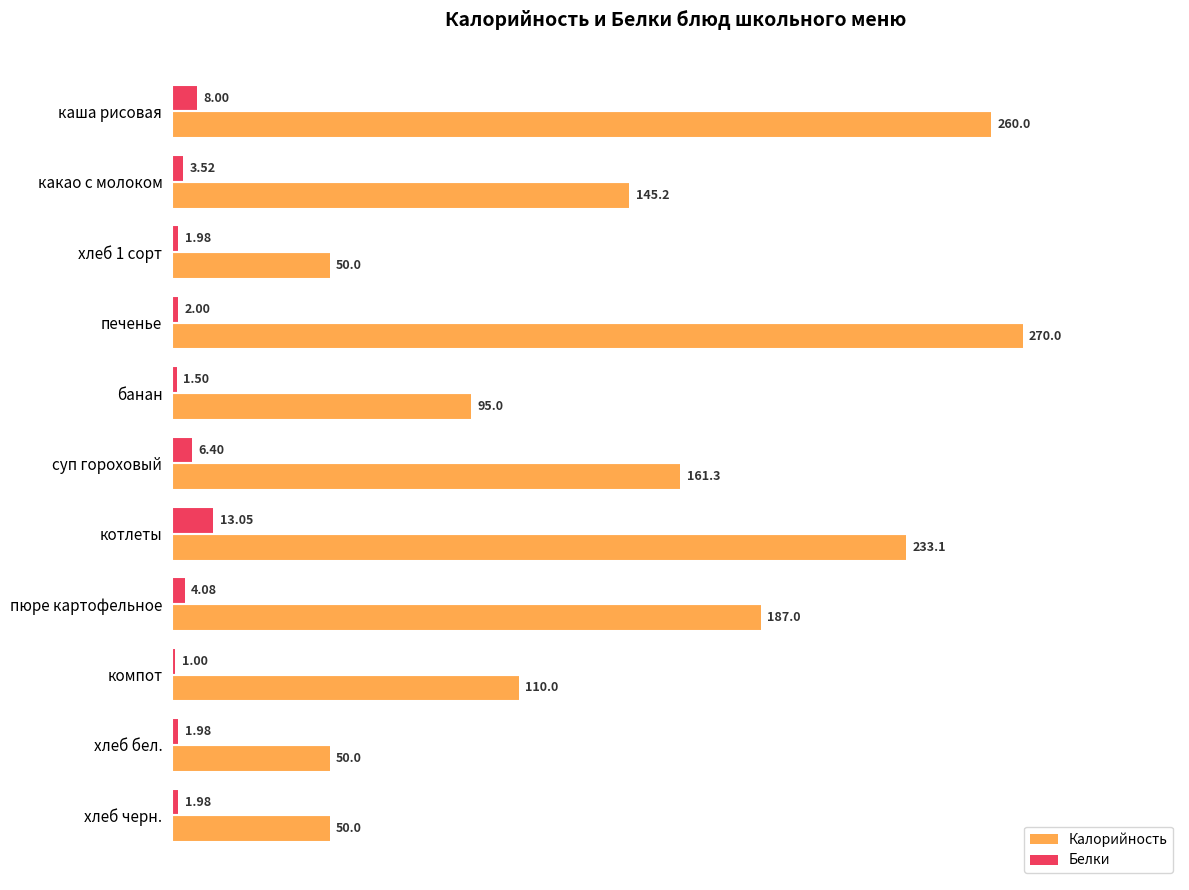

What is the difference between the second highest and second lowest values in the Калорийность series?

210.0